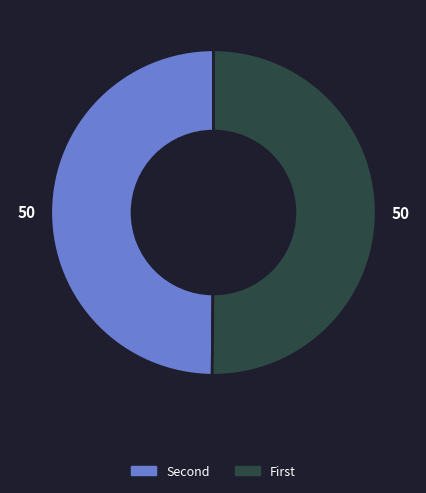

How many slices are in this pie chart?

2